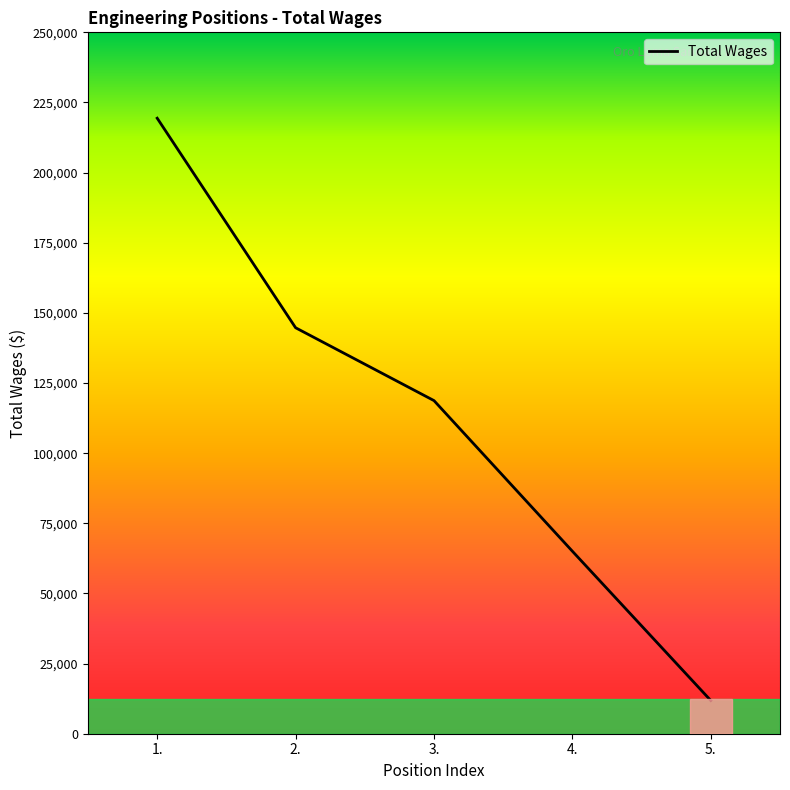

What is the difference between the maximum and minimum values?

207565